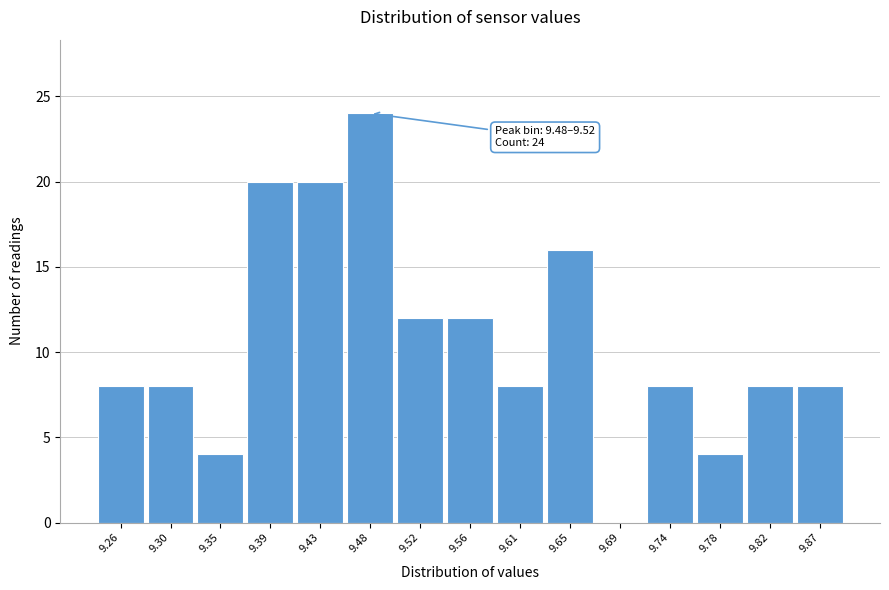

Reading left to right, what are all the values shown in this chart?

9.26=8	9.30=8	9.35=4	9.39=20	9.43=20	9.48=24	9.52=12	9.56=12	9.61=8	9.65=16	9.69=0	9.74=8	9.78=4	9.82=8	9.87=8